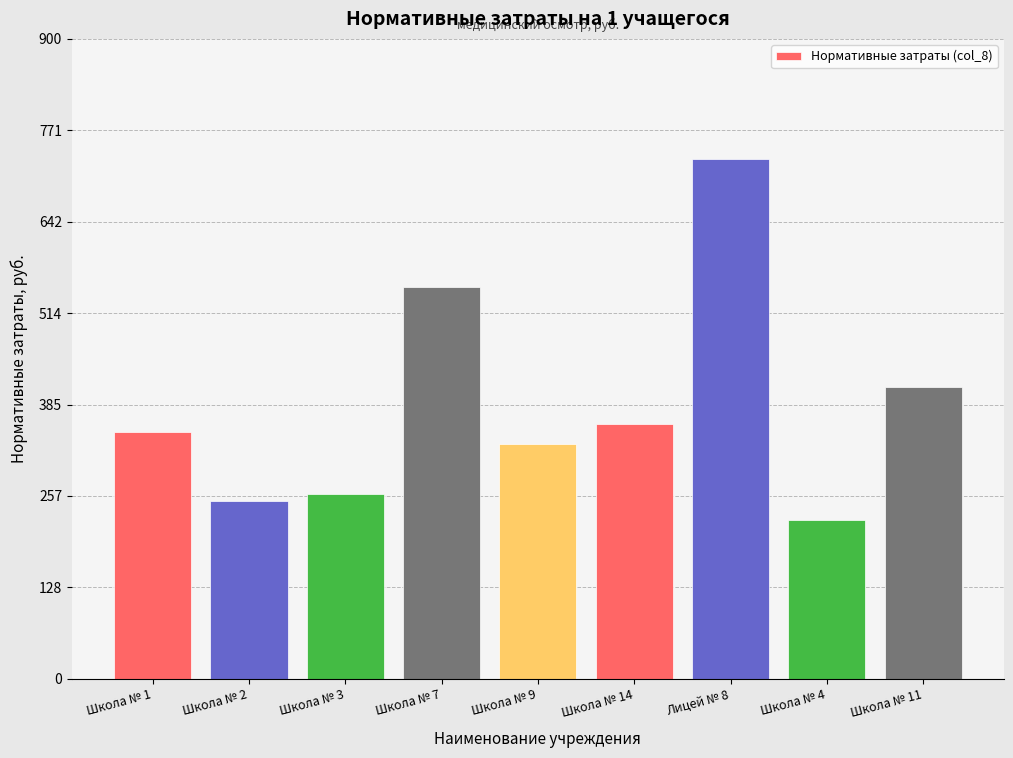

What is the change in value from Школа № 1 to Школа № 4?

-123.3